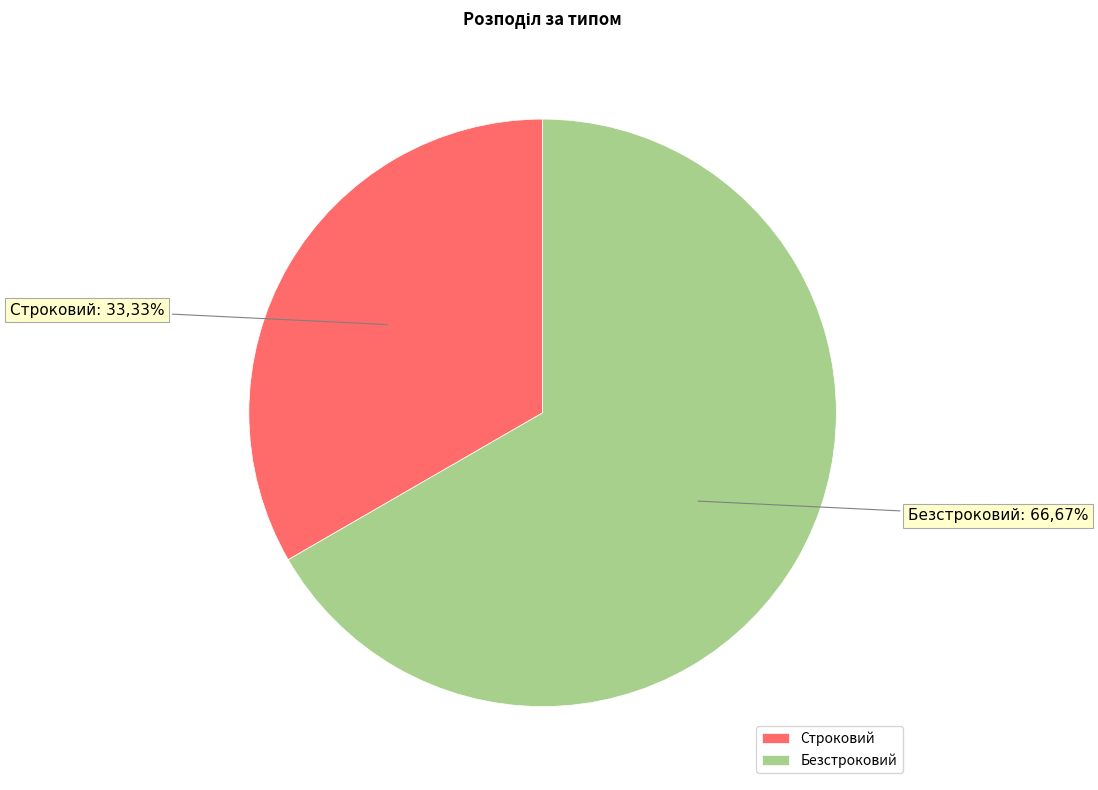

Which category has the smallest portion of the pie?

Строковий